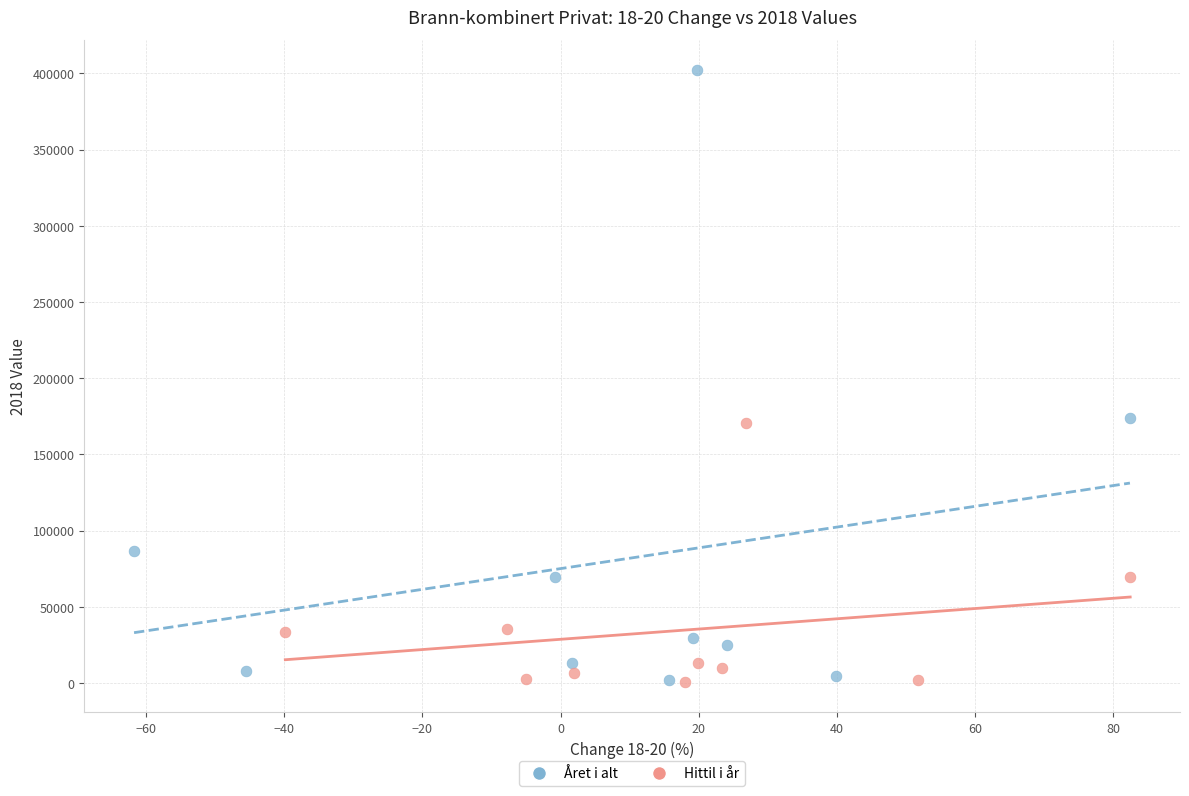

Which series has the largest Y range (max minus min)?

Året i alt